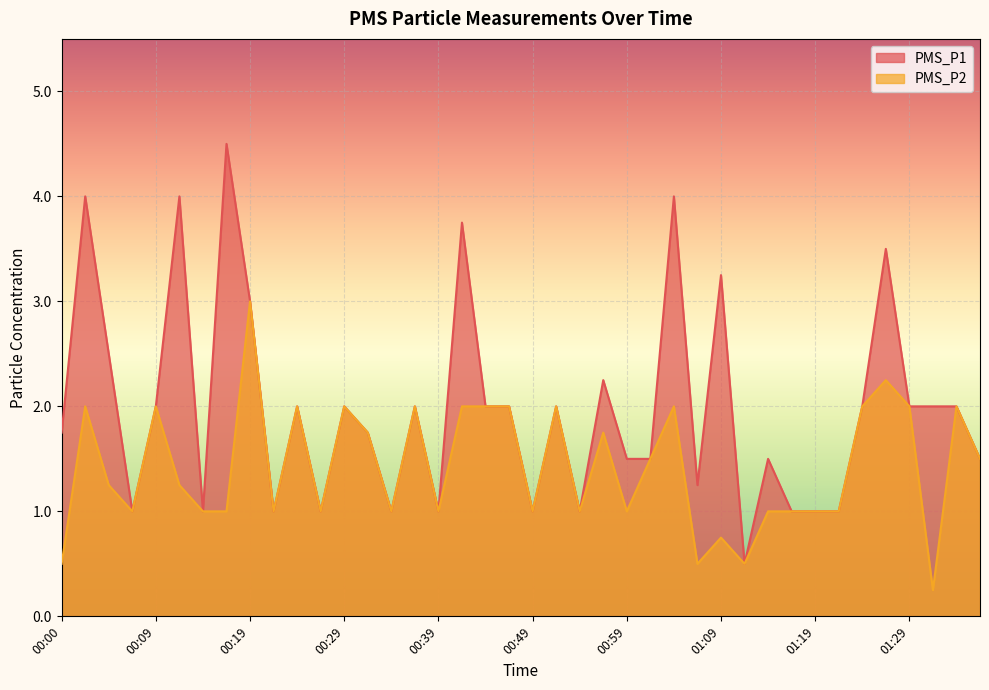

Between 01:01 and 00:56, which is larger?

00:56